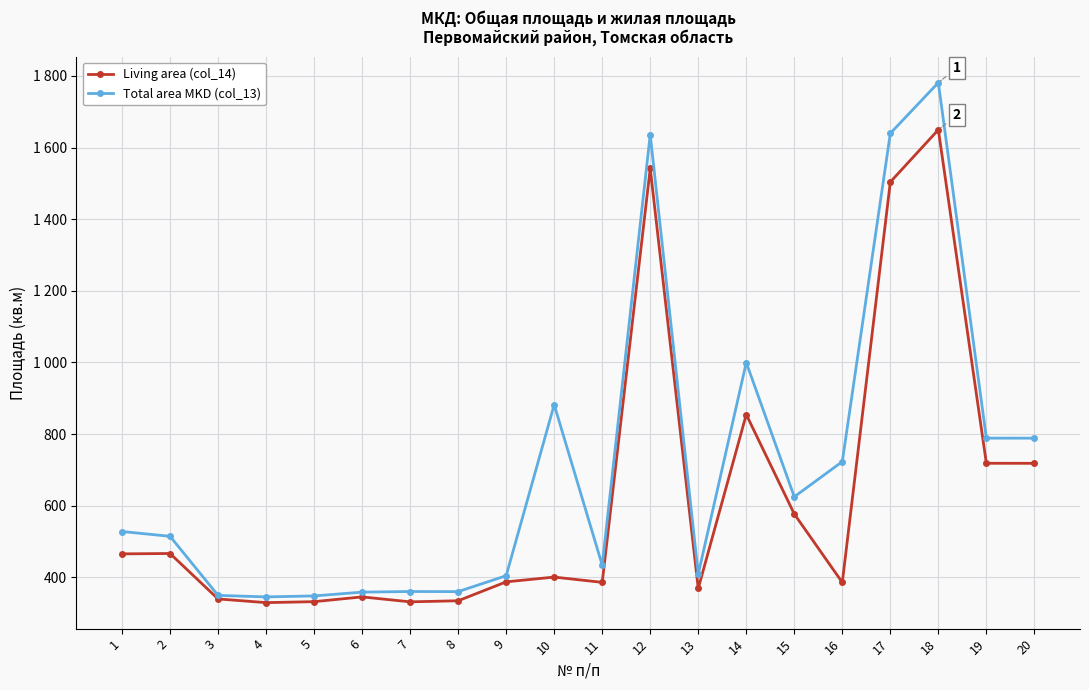

Which series has the largest total across all categories?

Total area MKD (col_13)